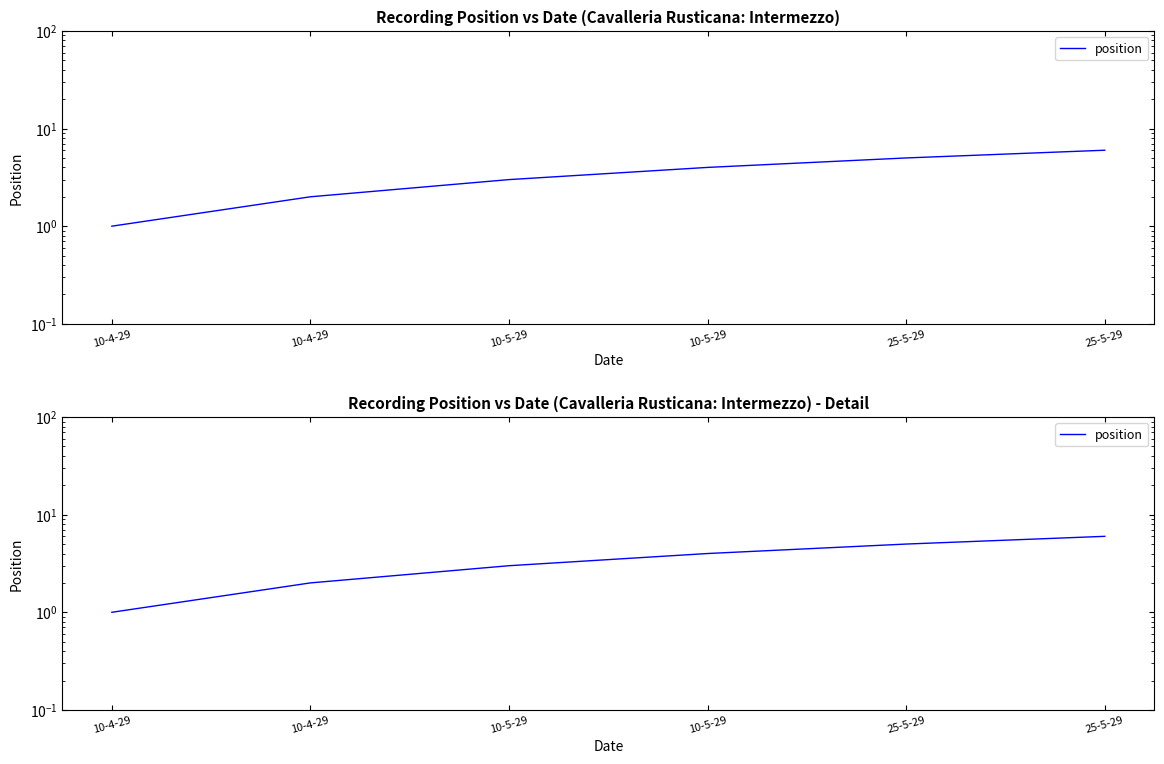

Is this an area chart (filled region under the line)?

No